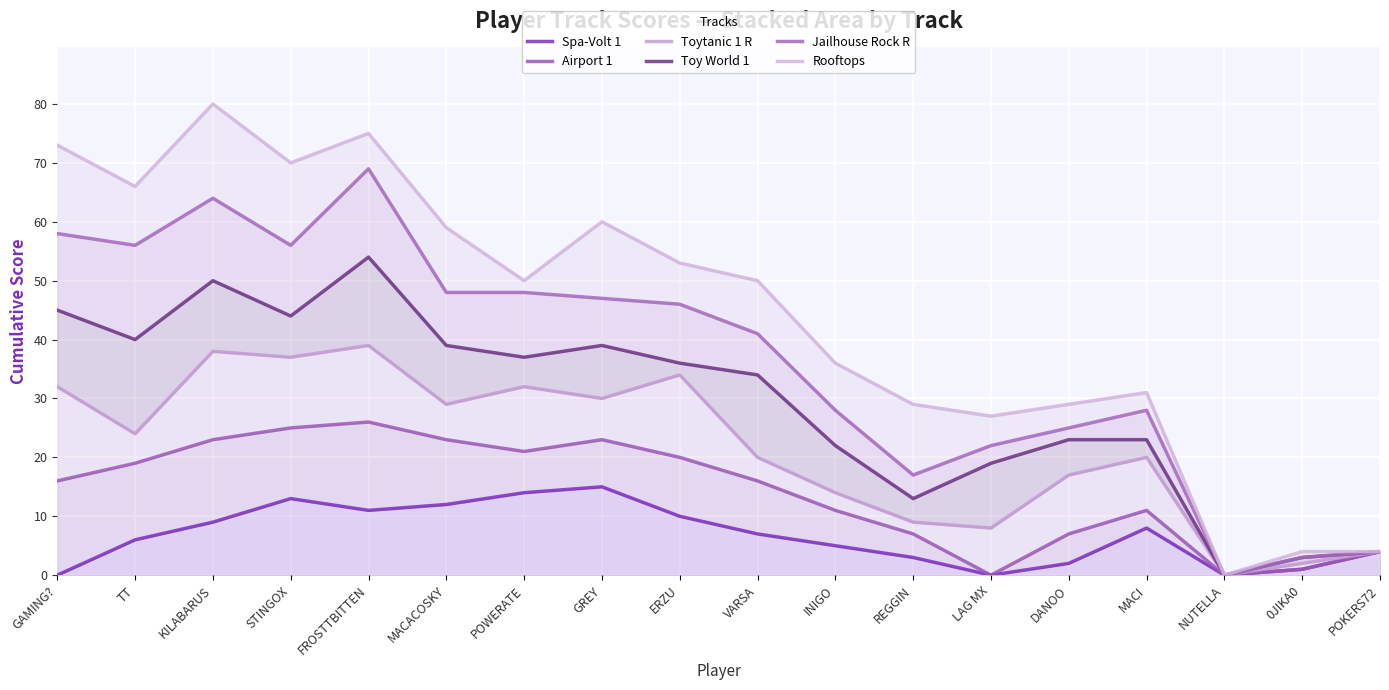

Count the number of categories in the chart.

18